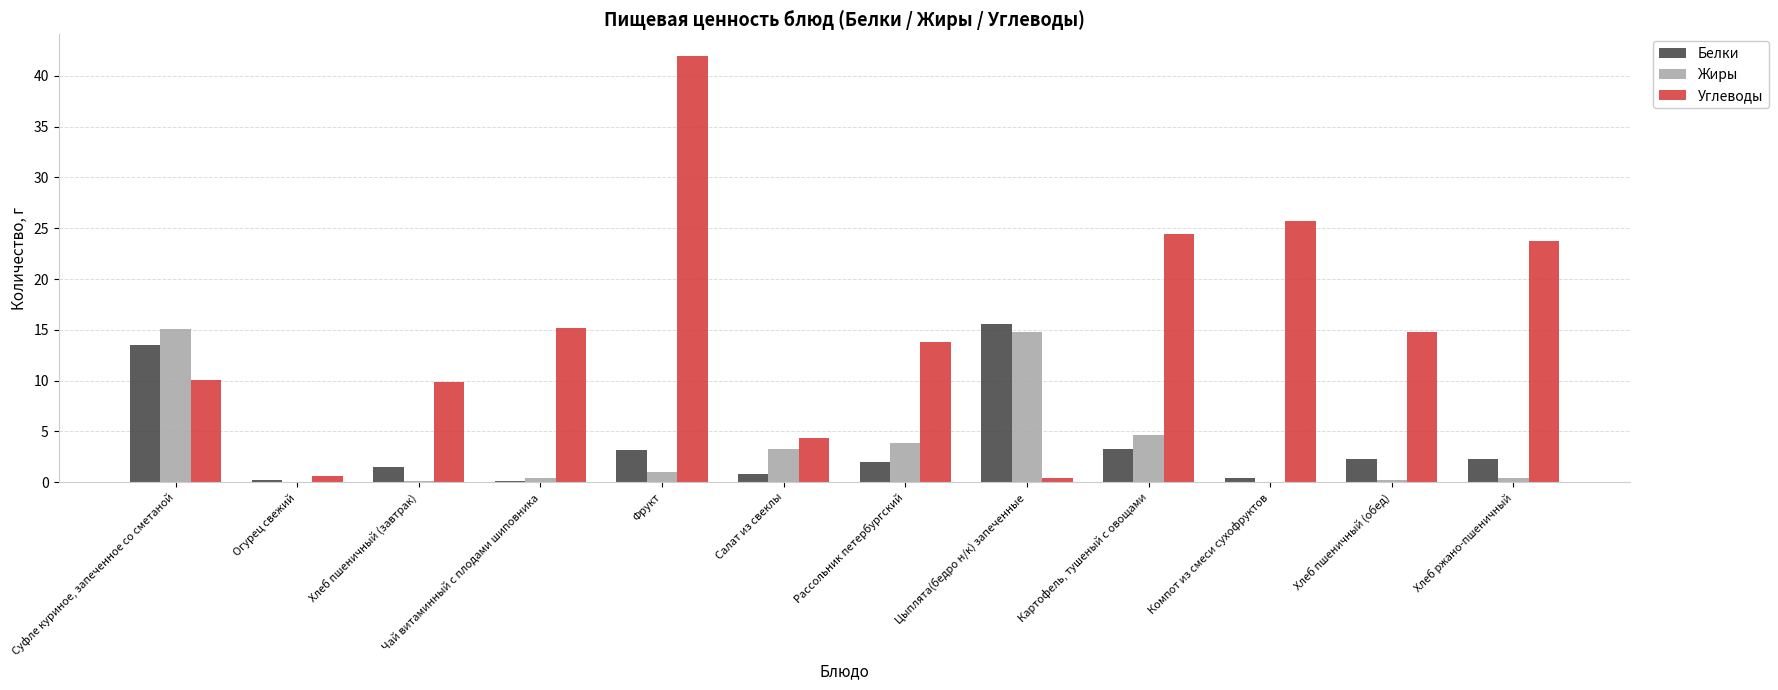

What is the maximum value for Белки?

15.6